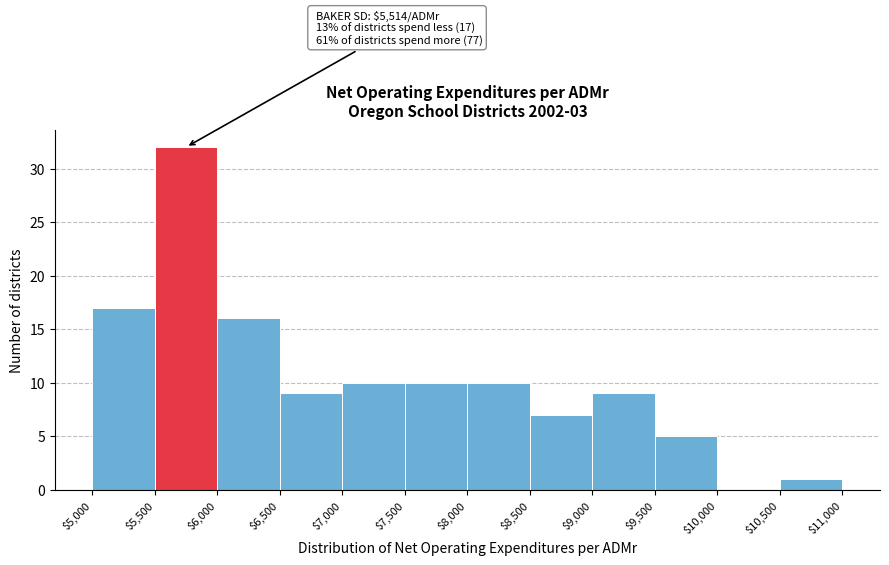

Over which range of the x-axis is the bar tallest?

$5,500 to $6,000